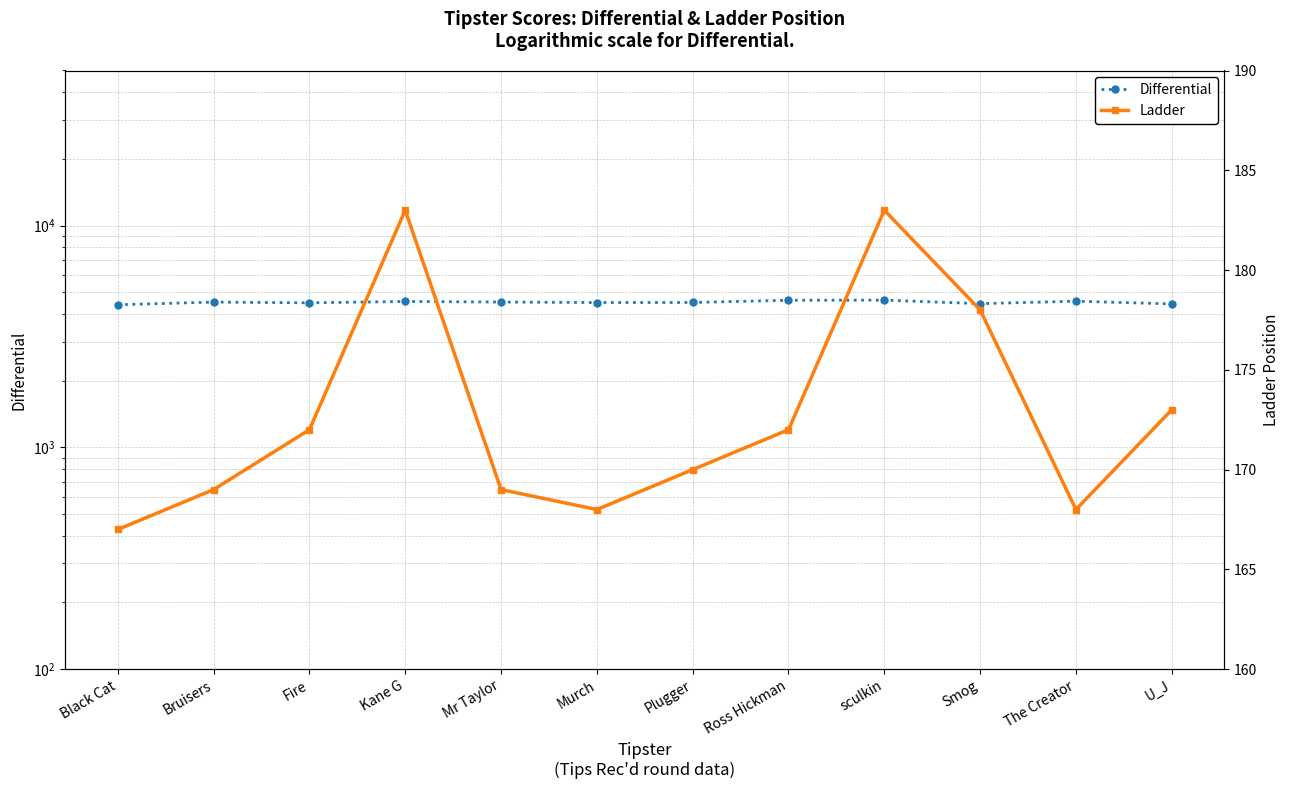

At how many categories does at least one series exceed 3864?

12